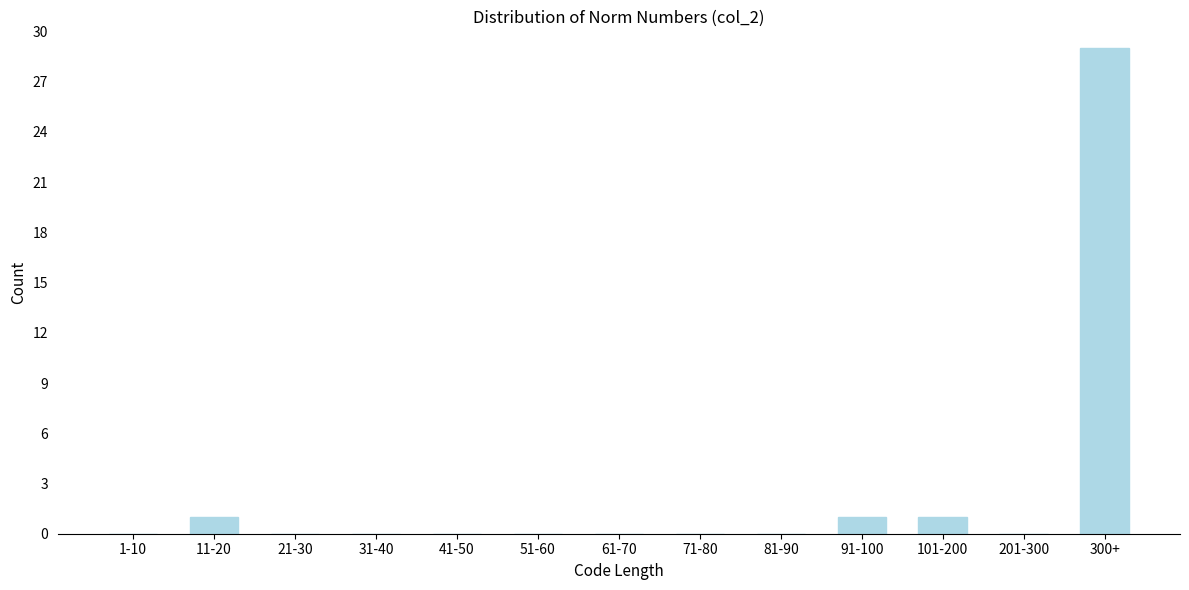

Reading left to right, transcribe all the data shown in this chart.

1-10=0	11-20=1	21-30=0	31-40=0	41-50=0	51-60=0	61-70=0	71-80=0	81-90=0	91-100=1	101-200=1	201-300=0	300+=29